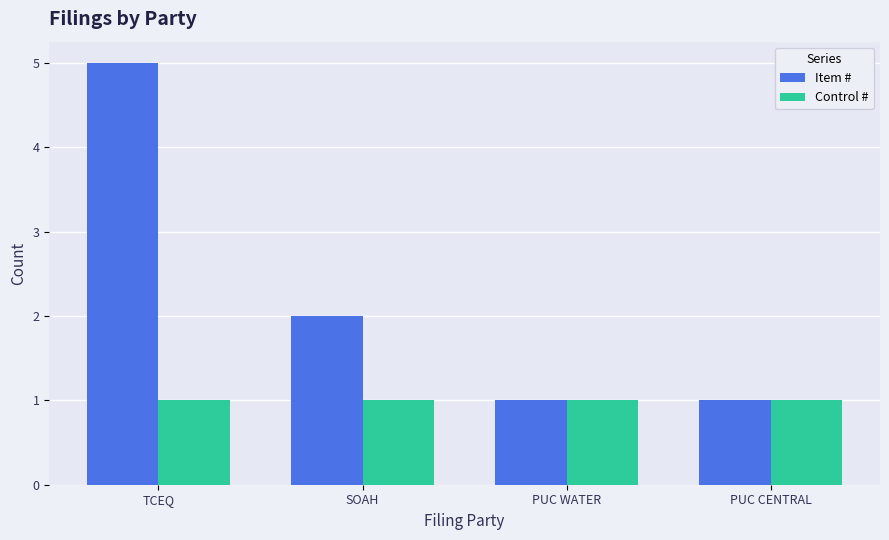

What are all the series names shown in the legend?

Item #, Control #